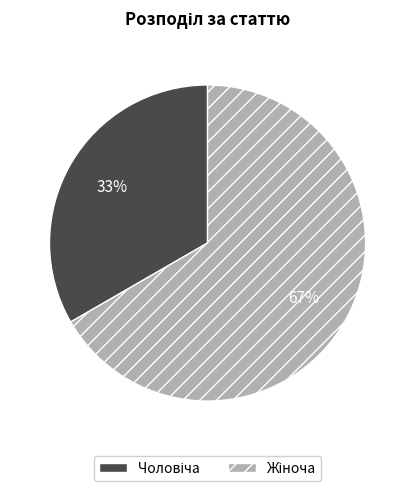

To the nearest percent, what is the average slice percentage?

50%